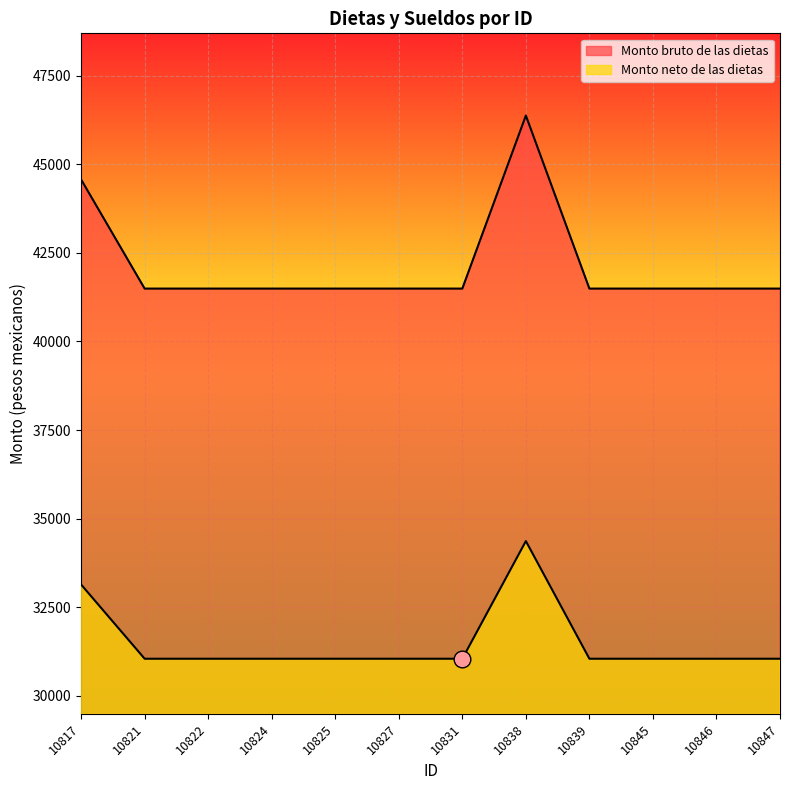

What is the maximum value for Monto bruto de las dietas?

46372.3